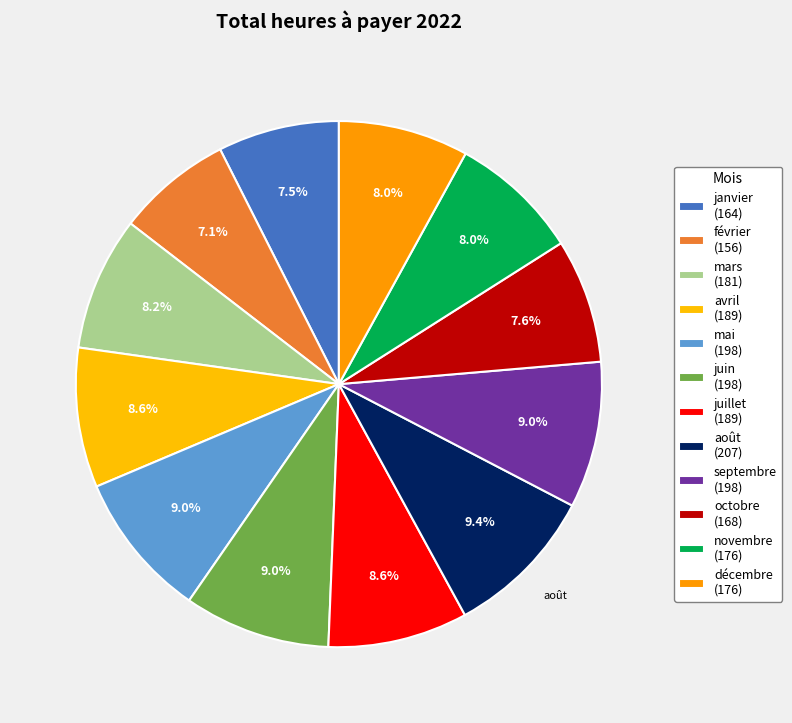

Do octobre and novembre together represent more than half of the pie?

No